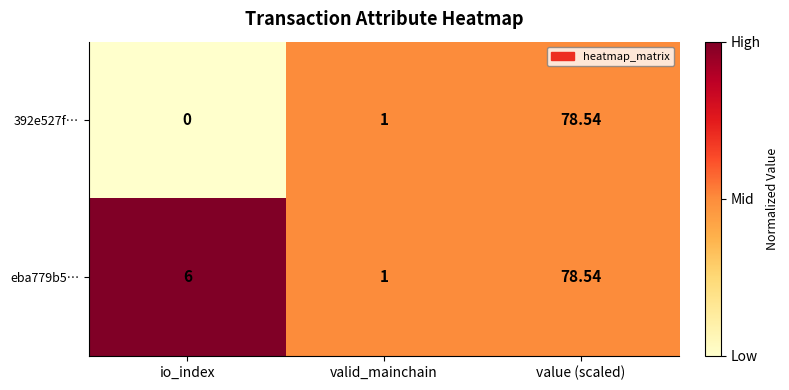

At io_index, list the series in order from smallest to largest.

392e527f…, eba779b5…